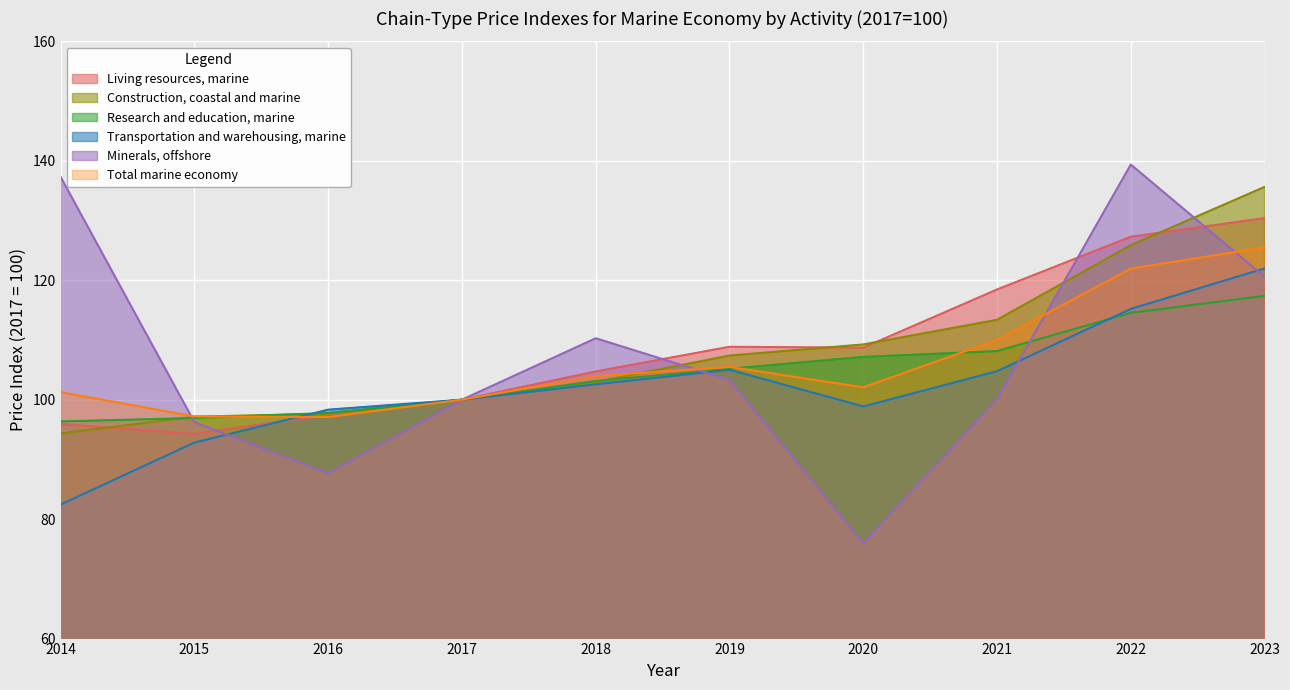

How many interior local valleys does the Living resources, marine series have?

2